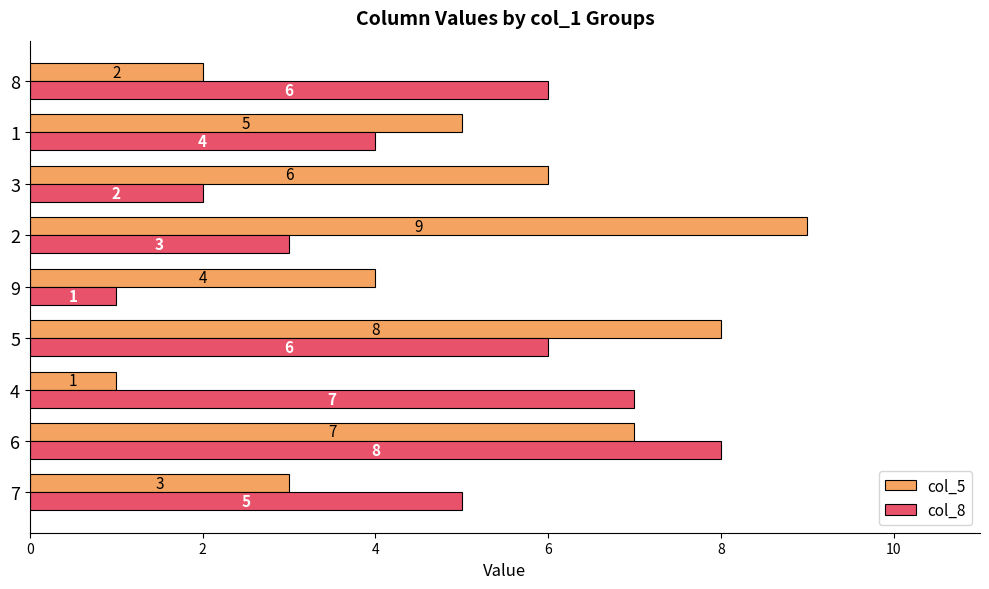

At 5, list the series in order from smallest to largest.

col_8, col_5